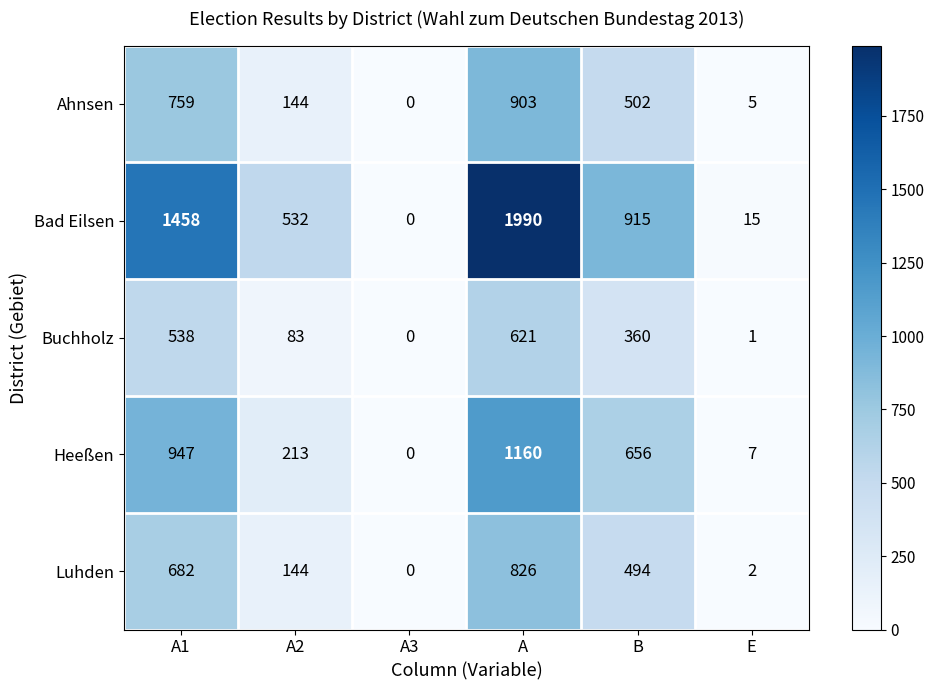

Rank the series at A from highest to lowest value.

Bad Eilsen, Heeßen, Ahnsen, Luhden, Buchholz